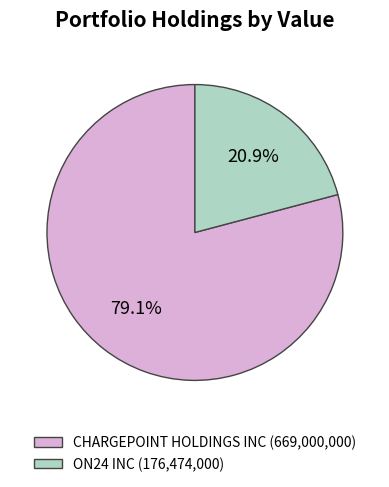

What percentage is the CHARGEPOINT HOLDINGS INC slice, to the nearest percent?

79%